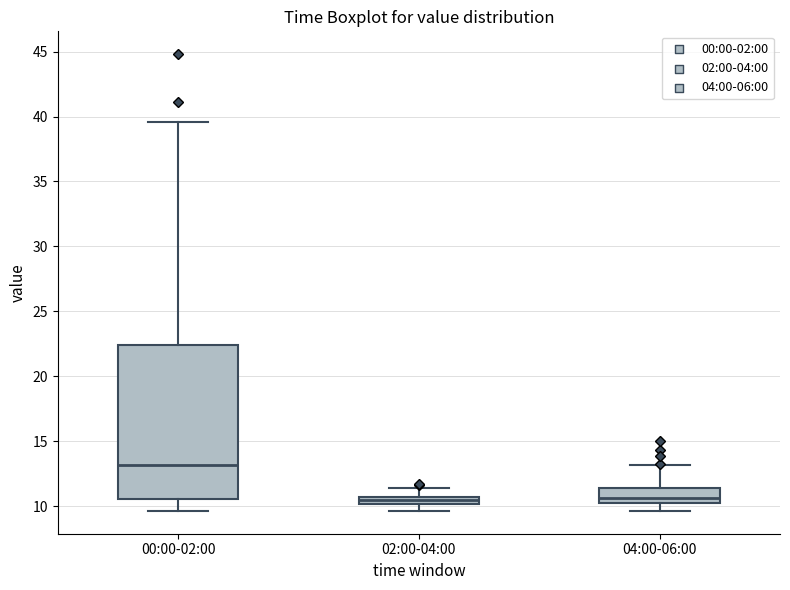

Where is the upper edge of the box for 02:00-04:00 on the y-axis? The values are not printed on the chart, so give them approximately, as read against the axis.

10.5